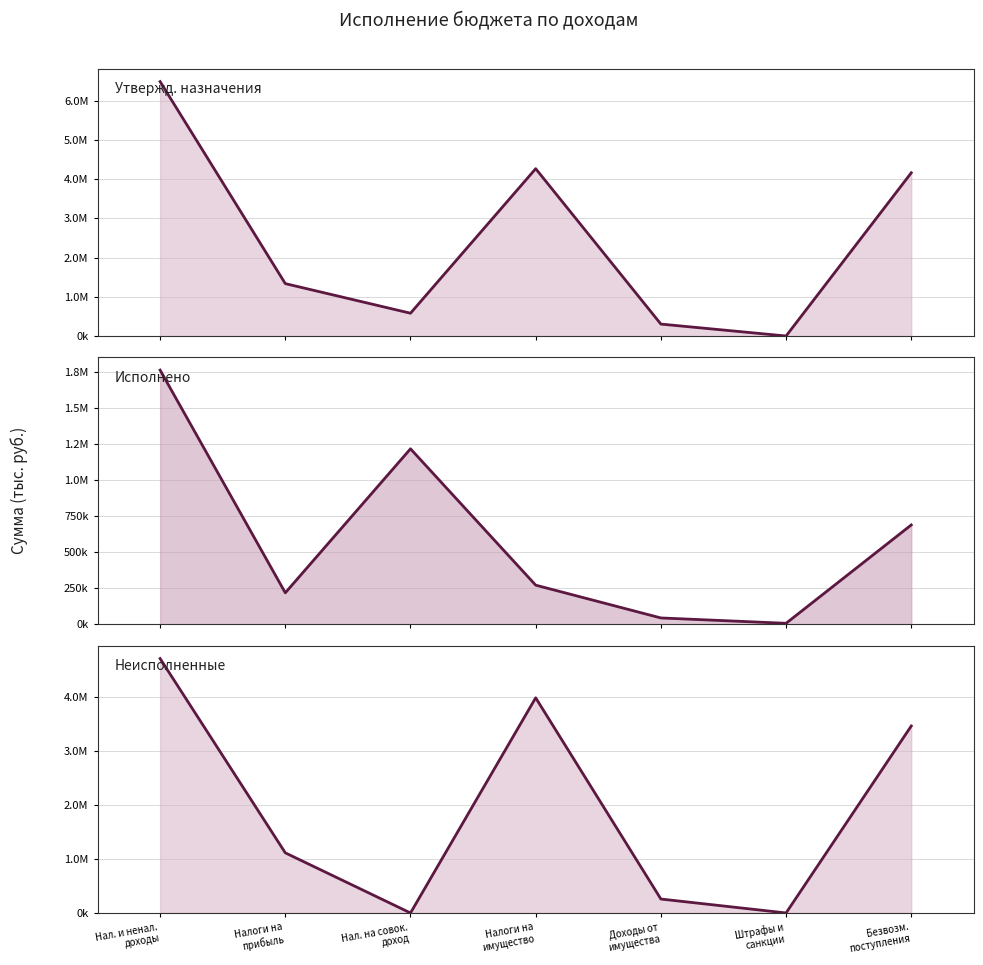

How many distinct data groups are displayed?

3